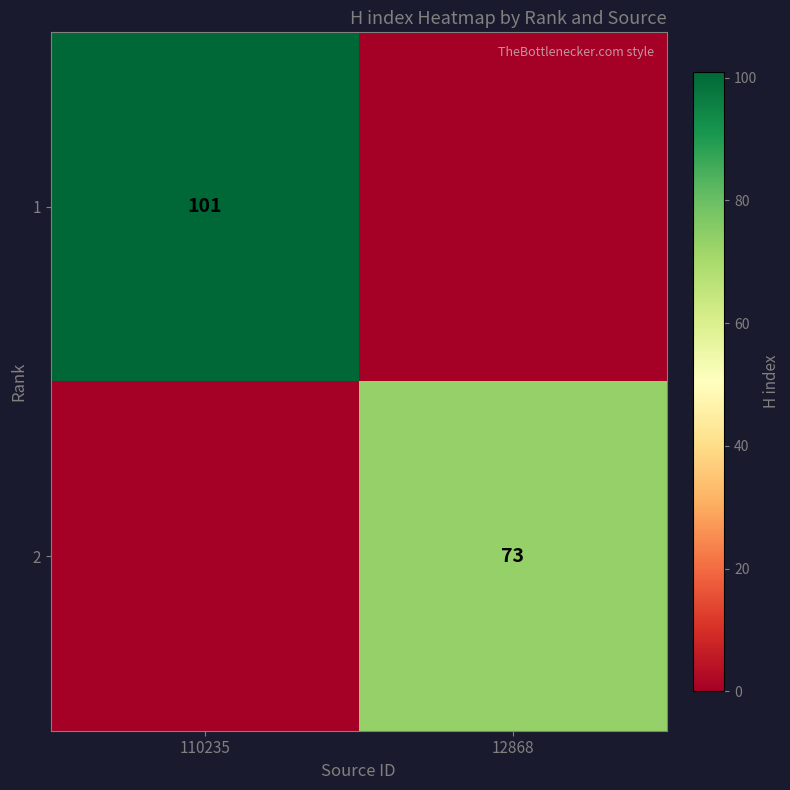

Is it true that 1 equals 30 at 110235?

False